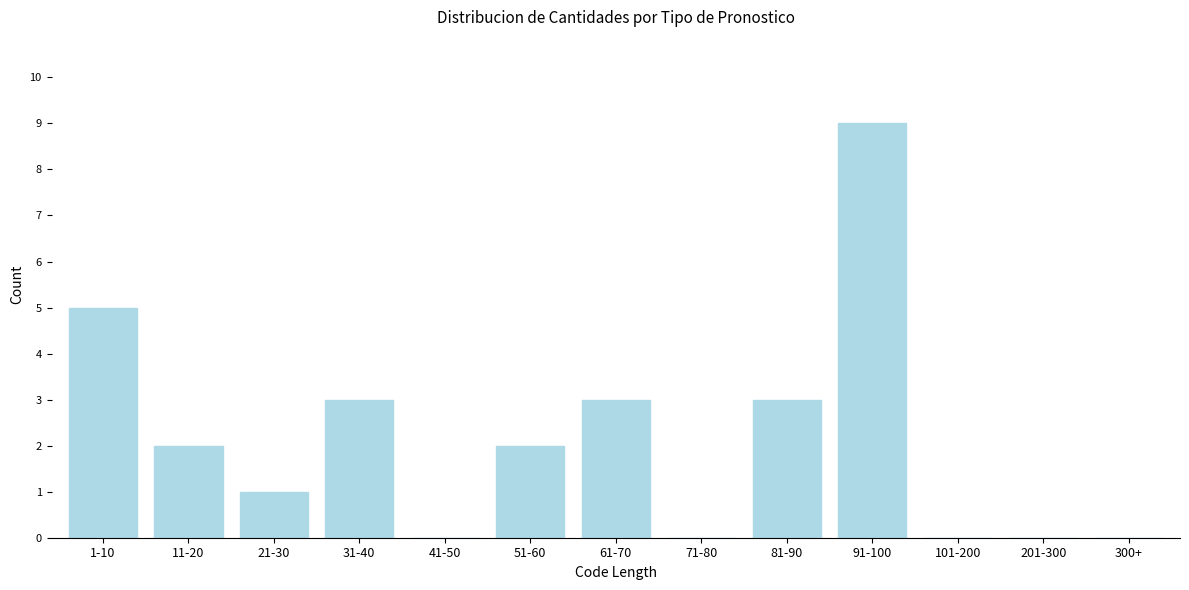

Reading left to right, transcribe all the data shown in this chart.

1-10=5	11-20=2	21-30=1	31-40=3	41-50=0	51-60=2	61-70=3	71-80=0	81-90=3	91-100=9	101-200=0	201-300=0	300+=0